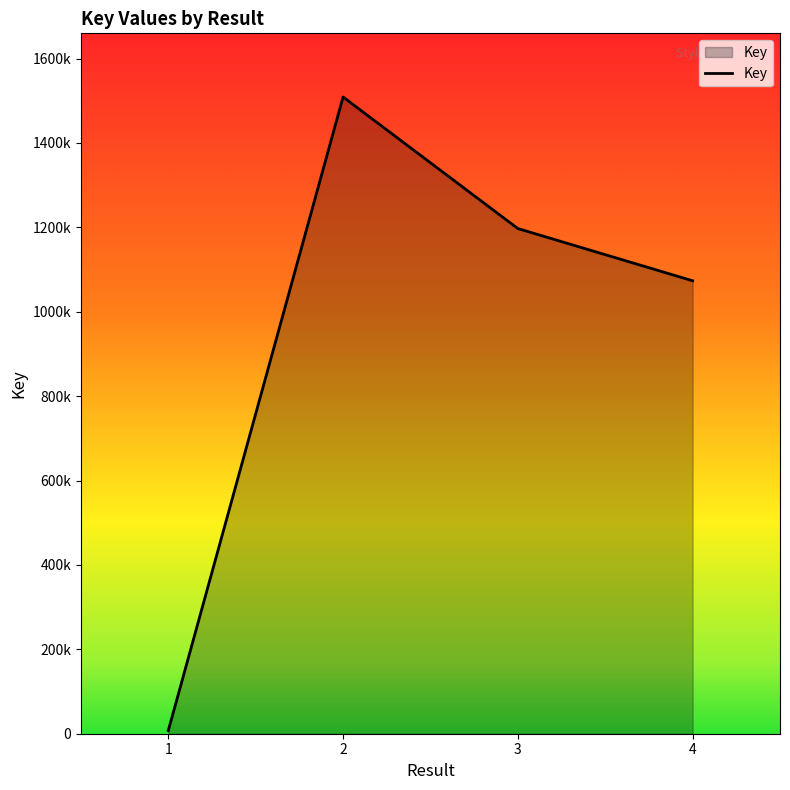

Which has a higher value, 3 or 2?

2